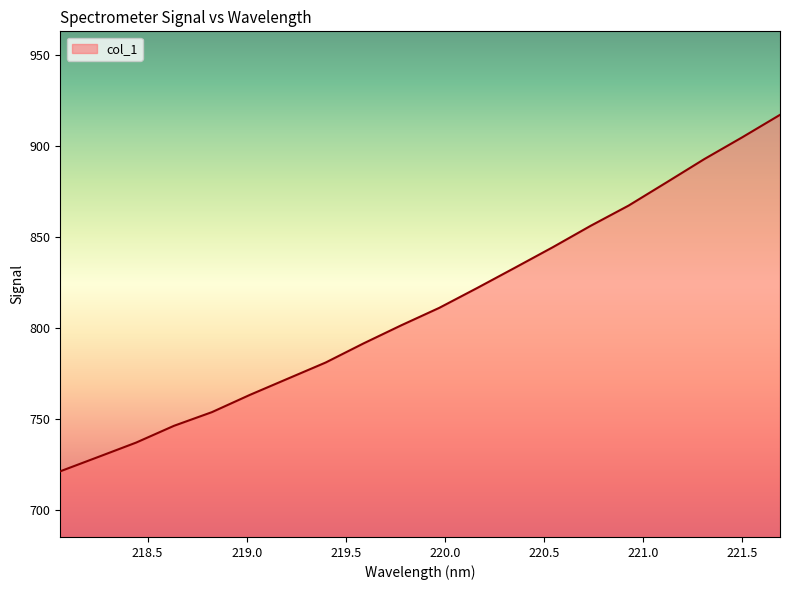

Count the number of categories in the chart.

20